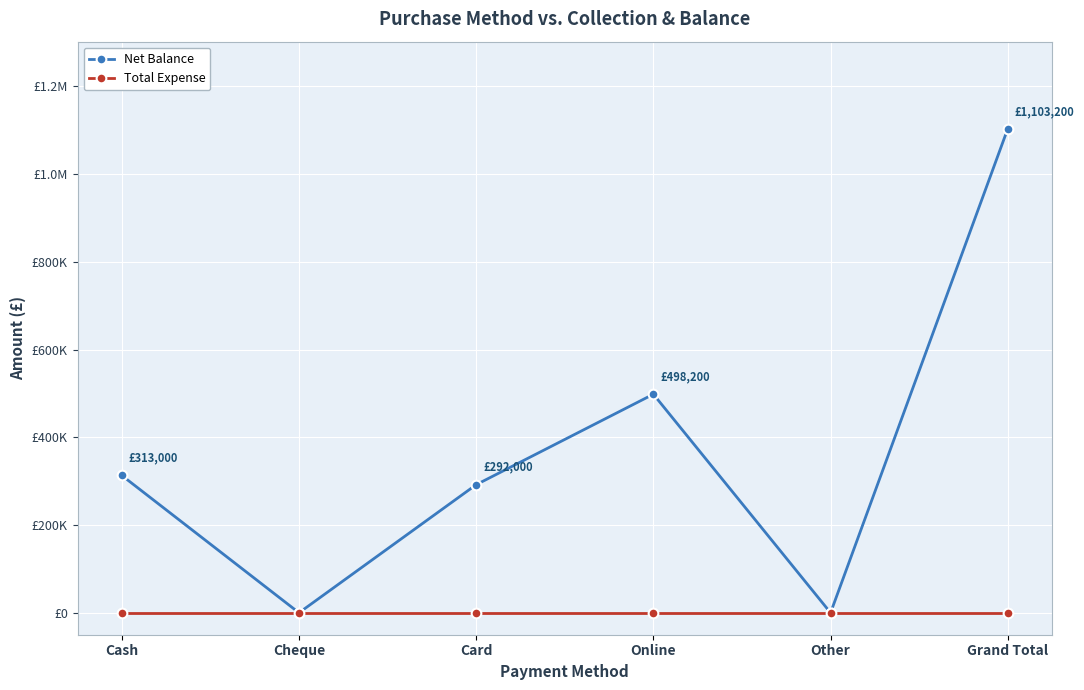

What is the average value of the Net Balance series?

367733